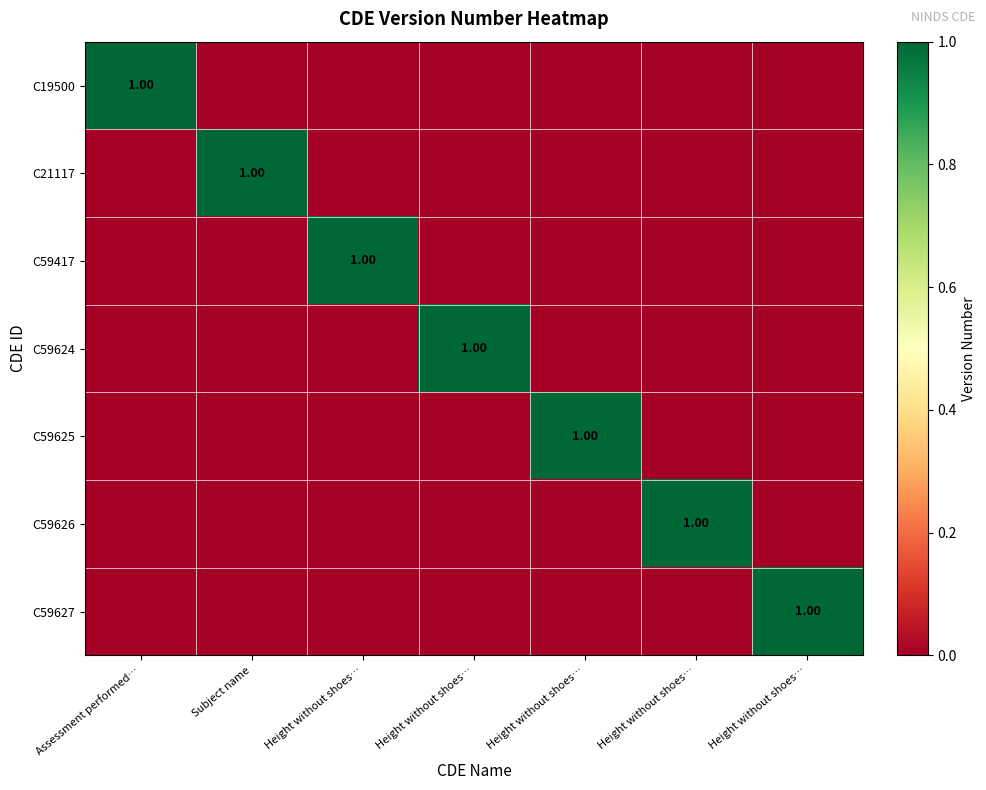

What is the spread (max minus min) of values at Assessment performed…?

1